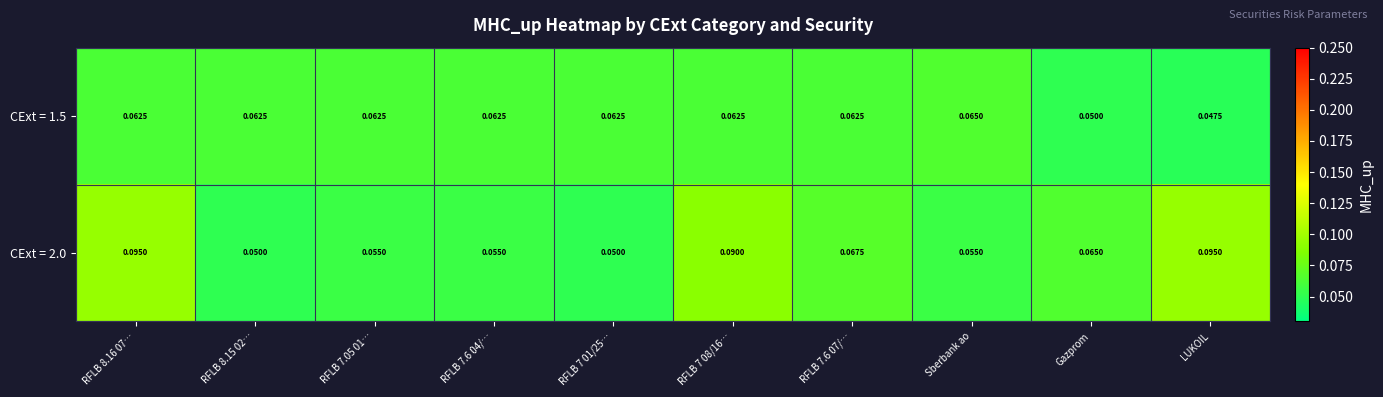

At which label is CExt = 1.5 closest to 0?

LUKOIL